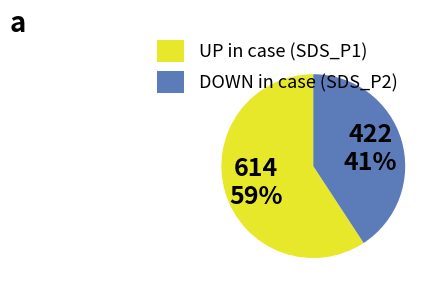

Does any single category account for the majority?

Yes